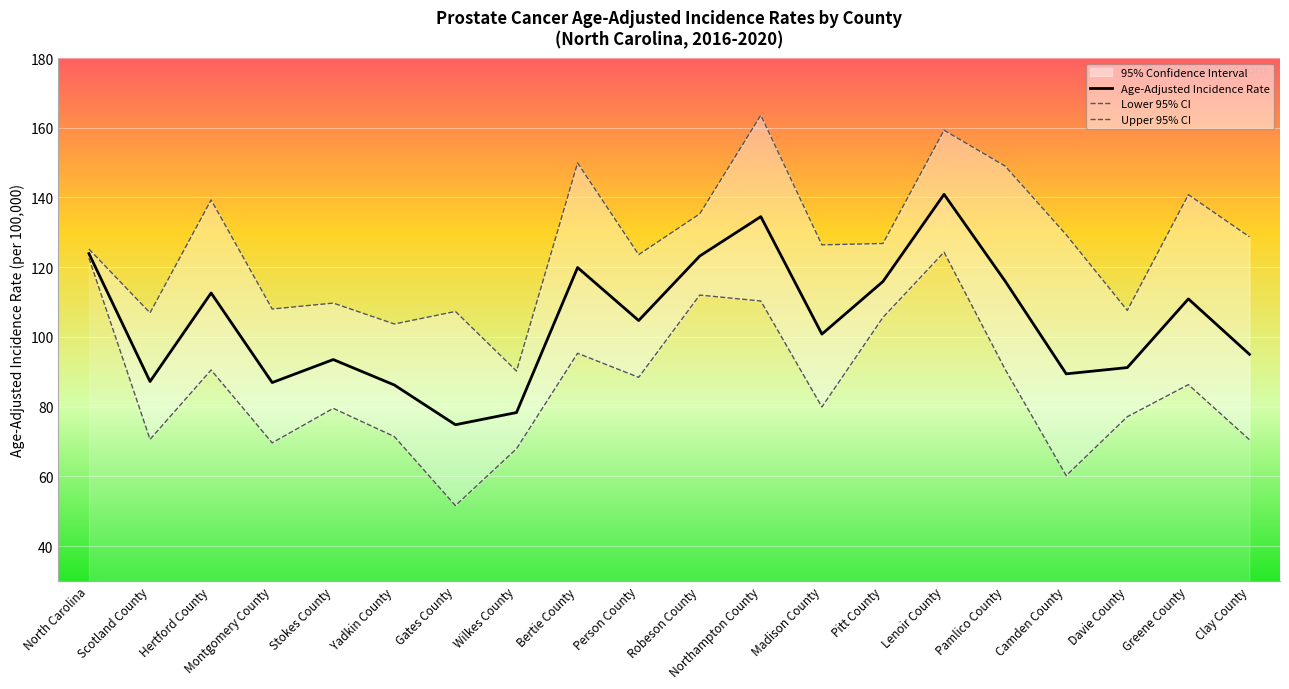

How many lines are shown in the chart?

3